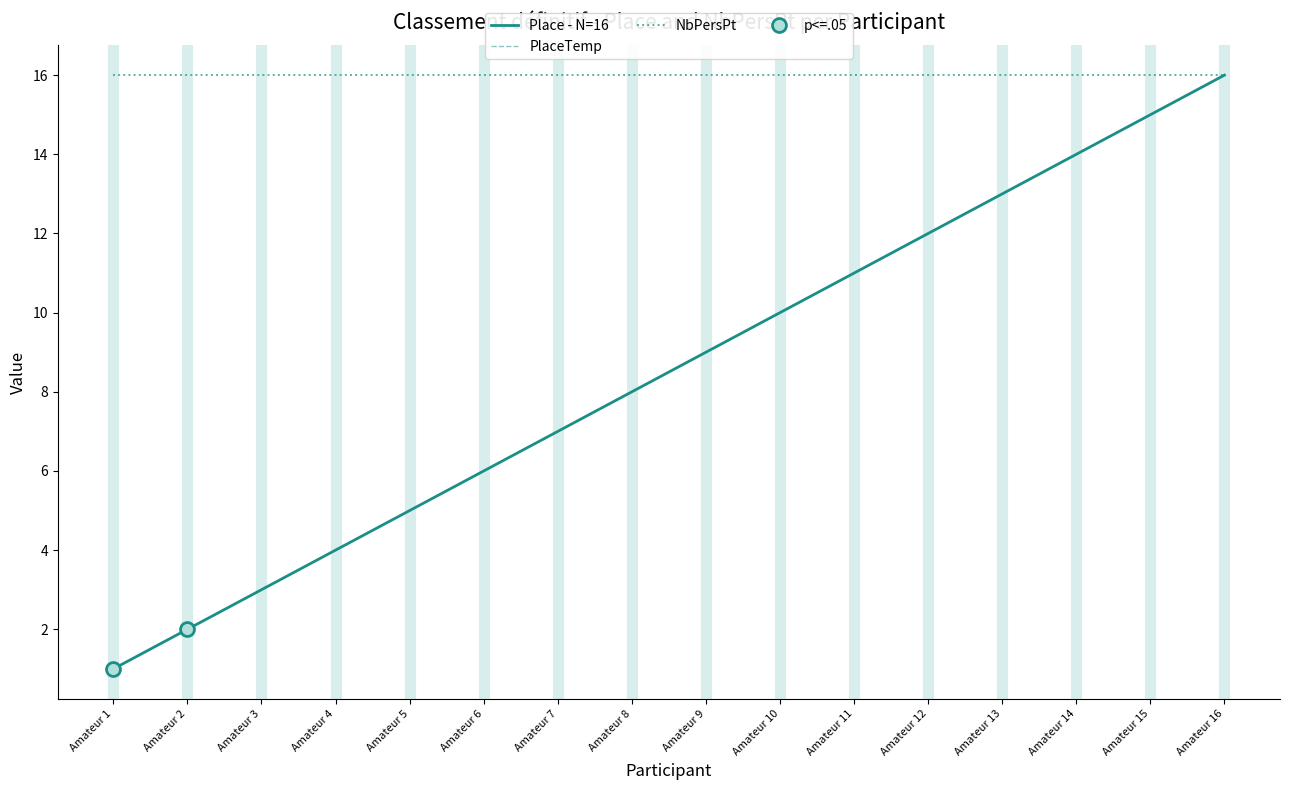

Rank the series at Amateur 3 from lowest to highest value.

Place - N=16, PlaceTemp, NbPersPt